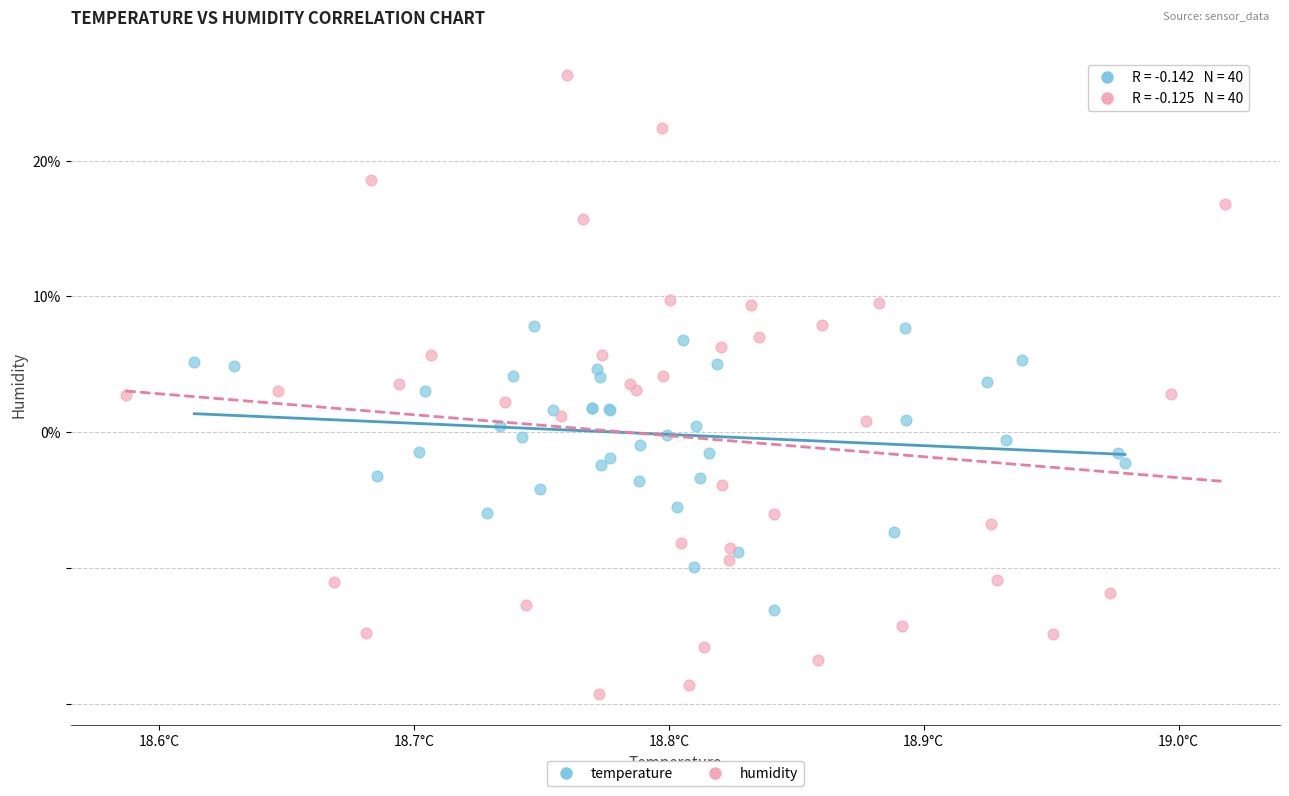

Which series has the largest Y range (max minus min)?

humidity